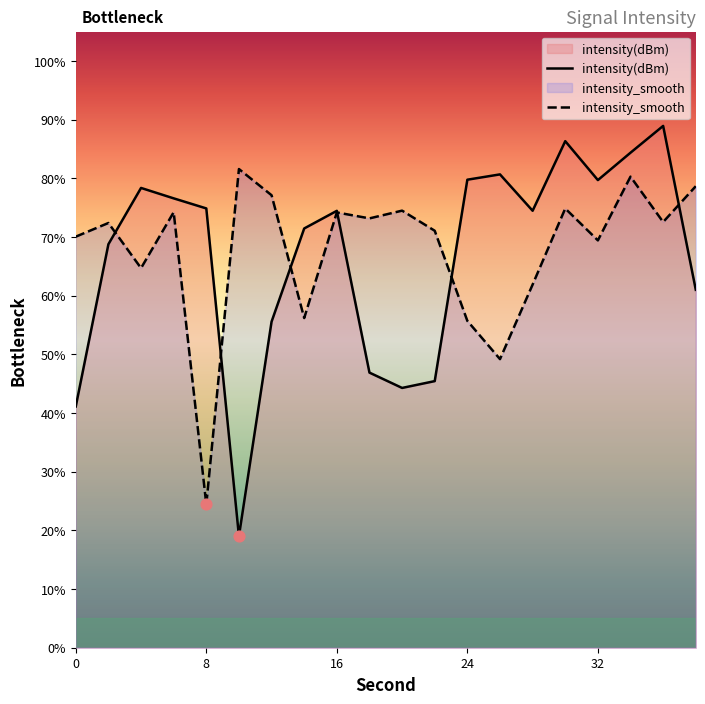

At which category is the sum across all series the highest?

34